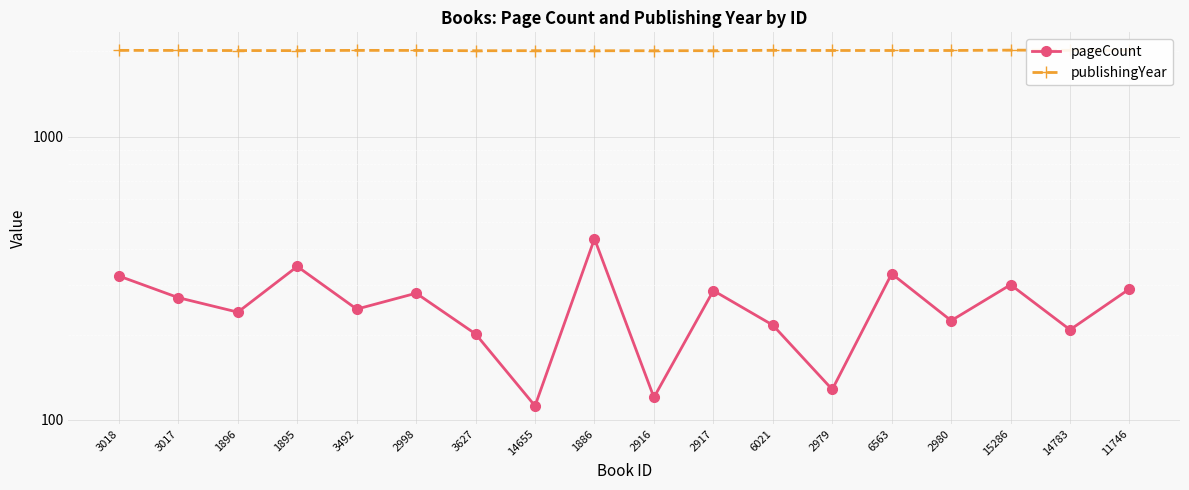

The pageCount series shows 322 at 3018. True or false?

True